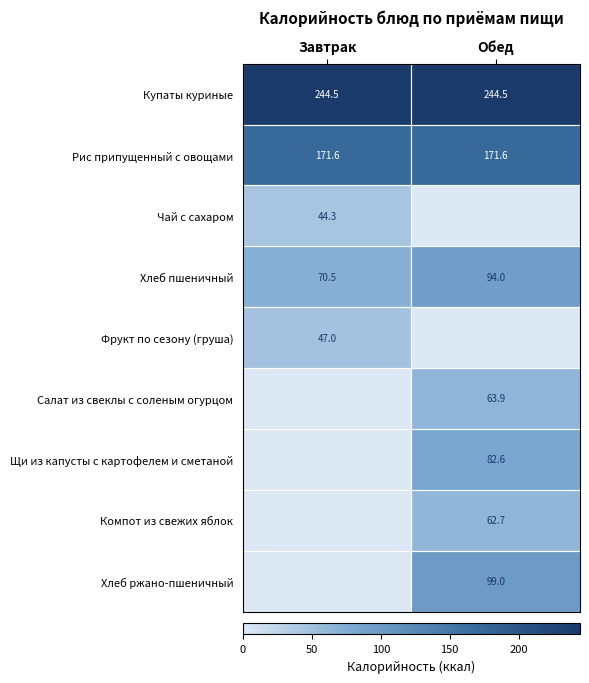

What is the highest value of the Купаты куриные series?

244.5